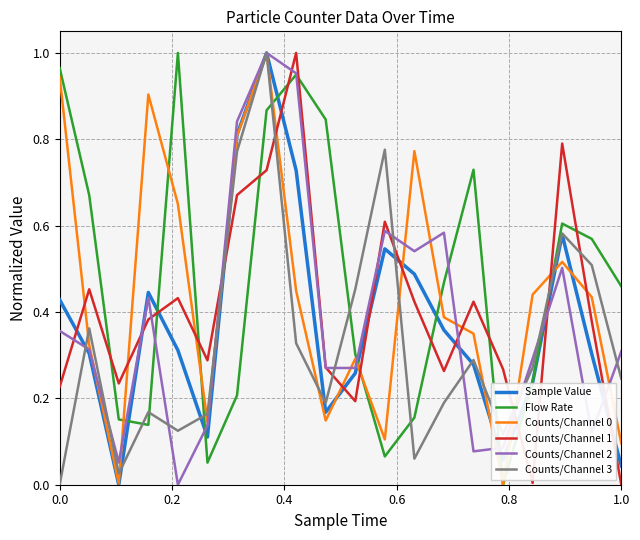

True or false: Flow Rate and Counts/Channel 3 cross at least once.

True